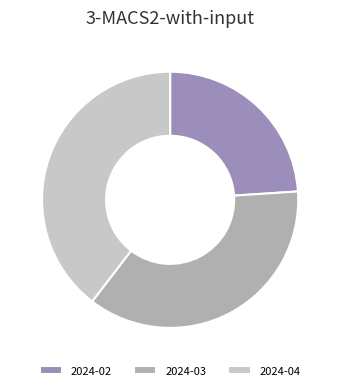

Is it true that 2024-03 is 36% of the pie?

True